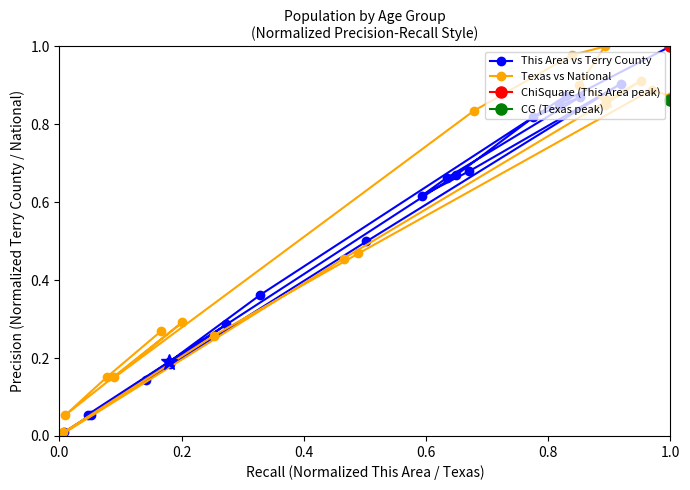

What is the difference between the second highest and second lowest values in the Texas vs National series?

1.0